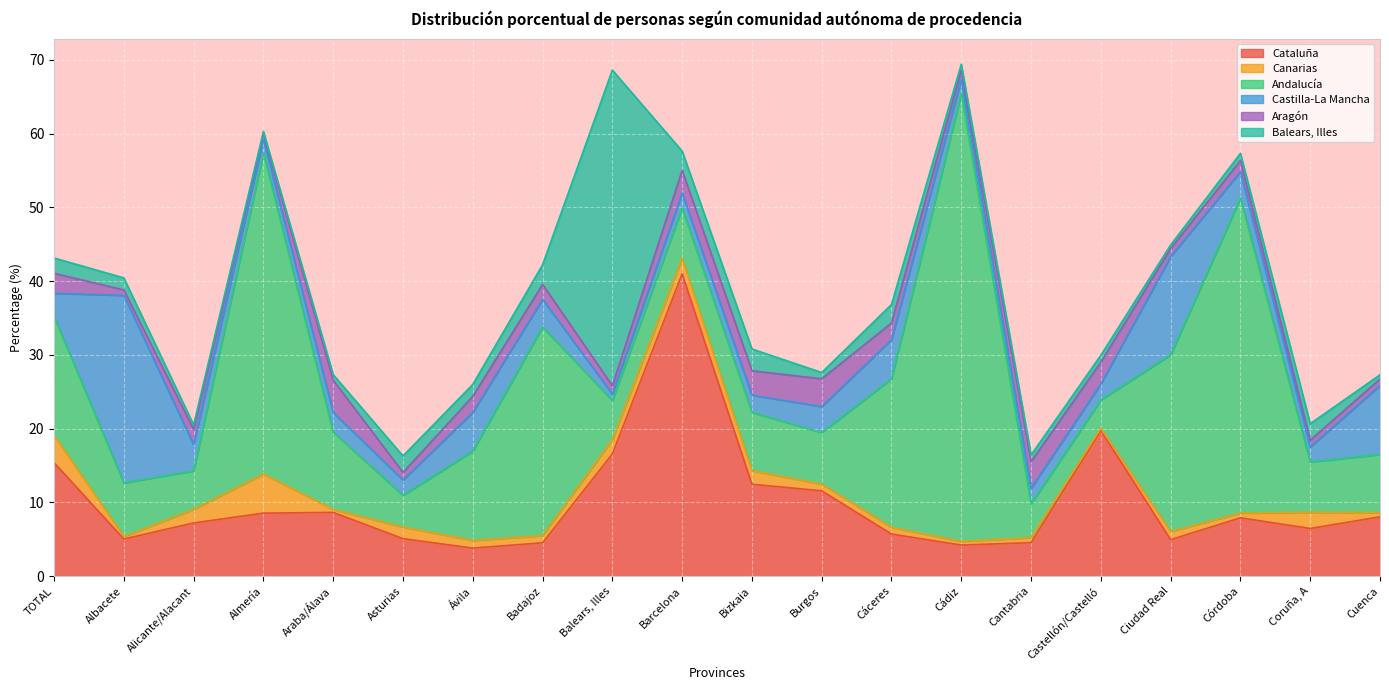

What is the minimum value shown in the chart?

0.3